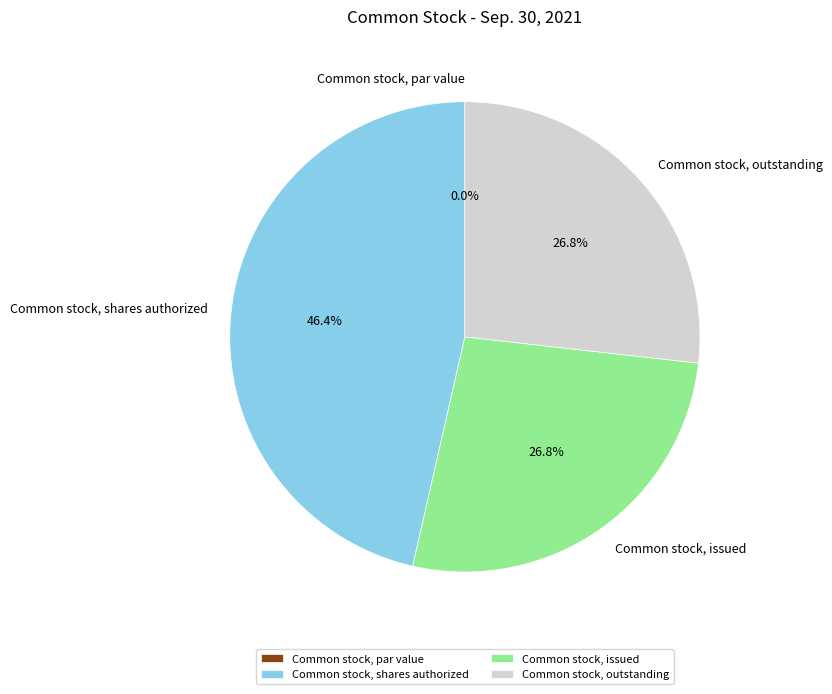

Is Common stock, par value the majority of the pie?

No